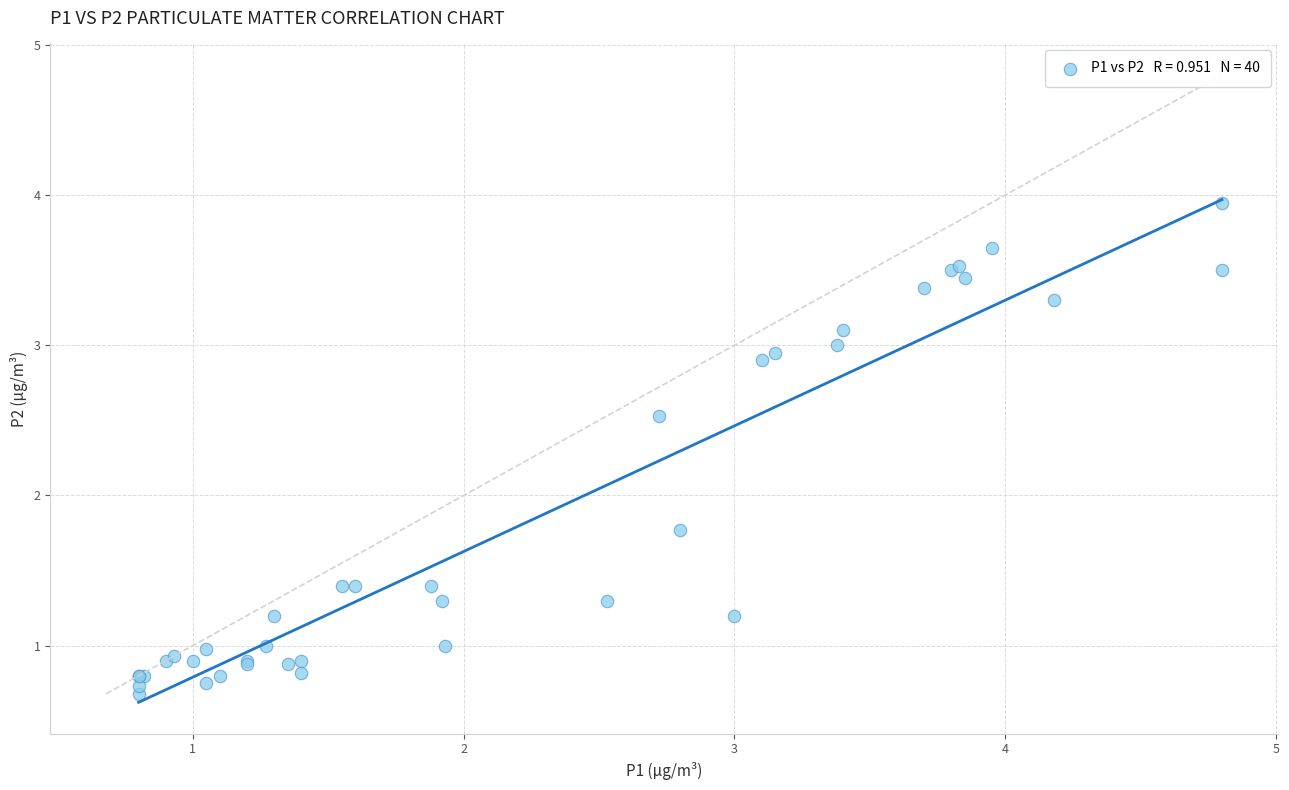

What Y value in the scatter plot is closest to 2?

1.8